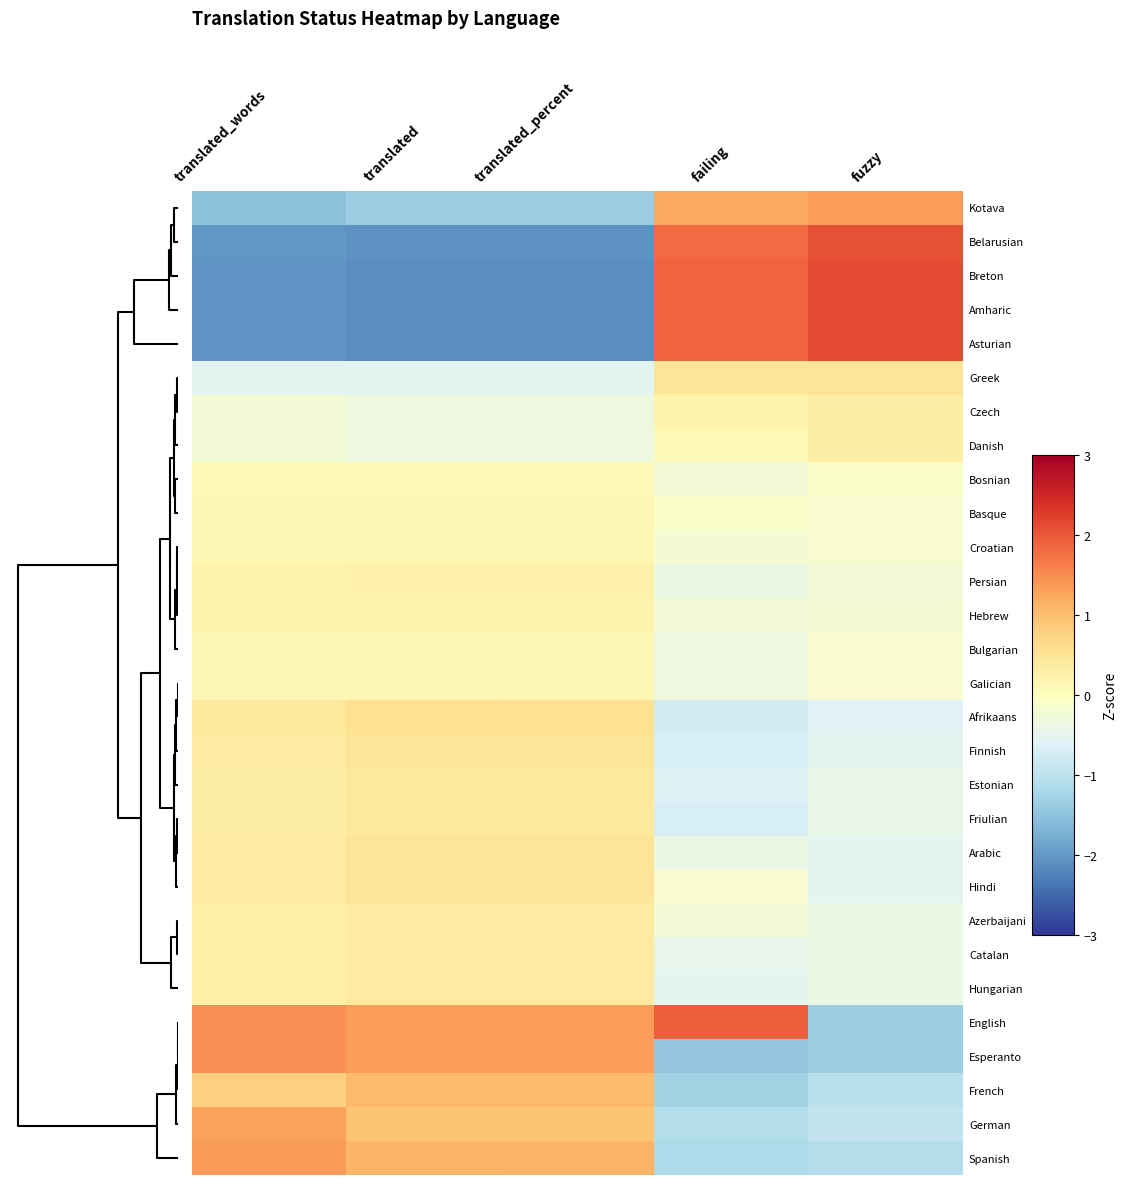

Reading left to right, list all the values displayed in this chart.

Kotava: translated_words=-1.5	translated=-1.4	translated_percent=-1.3	failing=1.2	fuzzy=1.4
Belarusian: translated_words=-2.0	translated=-2.1	translated_percent=-2.1	failing=1.8	fuzzy=2.1
Breton: translated_words=-2.0	translated=-2.1	translated_percent=-2.1	failing=1.9	fuzzy=2.1
Amharic: translated_words=-2.0	translated=-2.1	translated_percent=-2.1	failing=1.9	fuzzy=2.1
Asturian: translated_words=-2.0	translated=-2.1	translated_percent=-2.1	failing=1.9	fuzzy=2.1
Greek: translated_words=-0.5	translated=-0.5	translated_percent=-0.5	failing=0.5	fuzzy=0.5
Czech: translated_words=-0.2	translated=-0.3	translated_percent=-0.3	failing=0.2	fuzzy=0.3
Danish: translated_words=-0.2	translated=-0.3	translated_percent=-0.3	failing=0.1	fuzzy=0.3
Bosnian: translated_words=0.1	translated=0.1	translated_percent=0.1	failing=-0.3	fuzzy=-0.1
Basque: translated_words=0.2	translated=0.1	translated_percent=0.1	failing=-0.1	fuzzy=-0.1
Croatian: translated_words=0.2	translated=0.1	translated_percent=0.1	failing=-0.2	fuzzy=-0.1
Persian: translated_words=0.2	translated=0.3	translated_percent=0.3	failing=-0.4	fuzzy=-0.3
Hebrew: translated_words=0.2	translated=0.2	translated_percent=0.2	failing=-0.3	fuzzy=-0.2
Bulgarian: translated_words=0.2	translated=0.1	translated_percent=0.1	failing=-0.3	fuzzy=-0.1
Galician: translated_words=0.2	translated=0.1	translated_percent=0.1	failing=-0.3	fuzzy=-0.1
Afrikaans: translated_words=0.4	translated=0.6	translated_percent=0.6	failing=-0.7	fuzzy=-0.6
Finnish: translated_words=0.4	translated=0.5	translated_percent=0.5	failing=-0.7	fuzzy=-0.5
Estonian: translated_words=0.3	translated=0.4	translated_percent=0.4	failing=-0.6	fuzzy=-0.4
Friulian: translated_words=0.3	translated=0.4	translated_percent=0.4	failing=-0.7	fuzzy=-0.4
Arabic: translated_words=0.4	translated=0.5	translated_percent=0.5	failing=-0.4	fuzzy=-0.5
Hindi: translated_words=0.4	translated=0.5	translated_percent=0.5	failing=-0.2	fuzzy=-0.5
Azerbaijani: translated_words=0.3	translated=0.4	translated_percent=0.4	failing=-0.3	fuzzy=-0.4
Catalan: translated_words=0.3	translated=0.4	translated_percent=0.4	failing=-0.5	fuzzy=-0.4
Hungarian: translated_words=0.3	translated=0.4	translated_percent=0.4	failing=-0.5	fuzzy=-0.4
English: translated_words=1.5	translated=1.3	translated_percent=1.3	failing=1.9	fuzzy=-1.3
Esperanto: translated_words=1.5	translated=1.3	translated_percent=1.3	failing=-1.4	fuzzy=-1.3
French: translated_words=0.8	translated=1.0	translated_percent=1.0	failing=-1.3	fuzzy=-1.0
German: translated_words=1.3	translated=0.9	translated_percent=0.9	failing=-1.1	fuzzy=-0.9
Spanish: translated_words=1.4	translated=1.1	translated_percent=1.1	failing=-1.2	fuzzy=-1.1